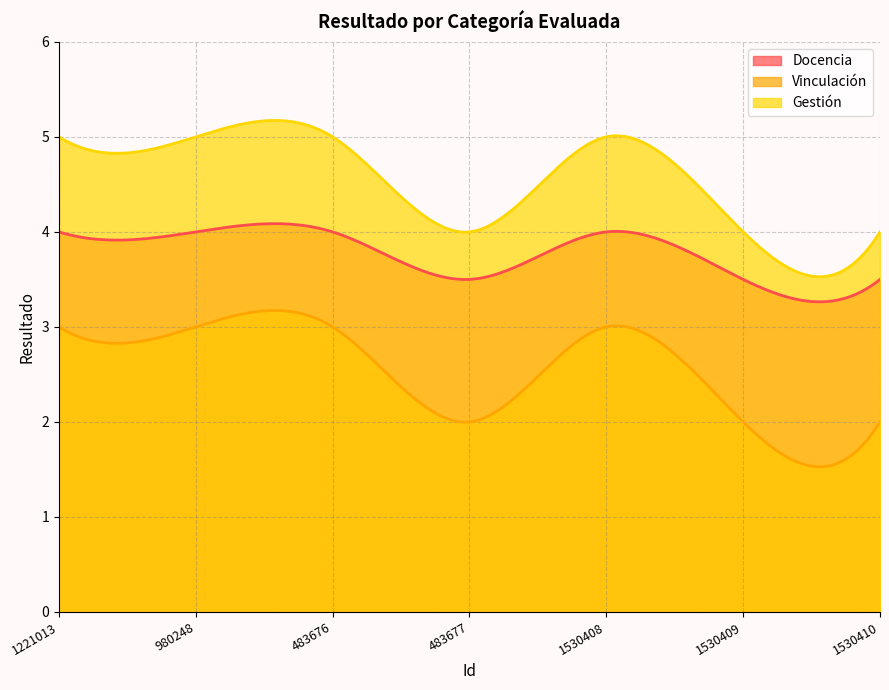

What is the difference between the maximum and minimum values in the Docencia series?

0.8